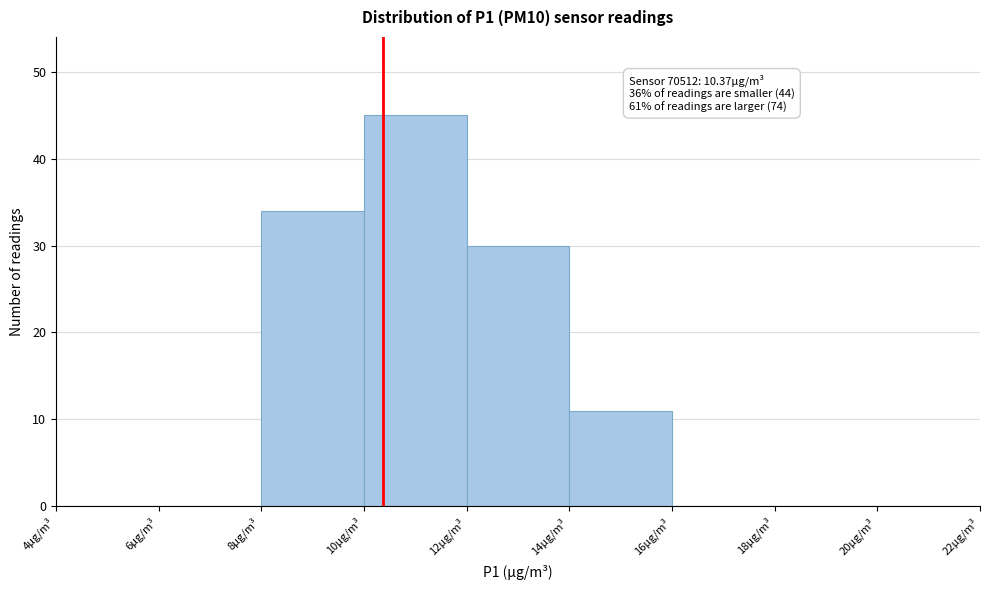

Over which range of the x-axis is the bar tallest?

10 to 12